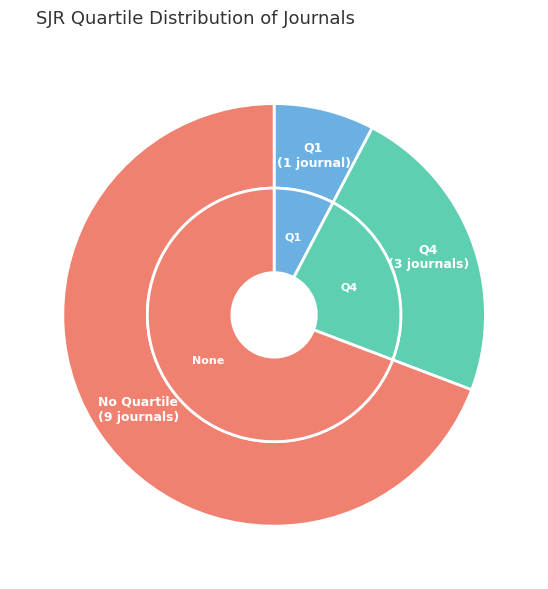

Which has a higher value, - or Q1?

-